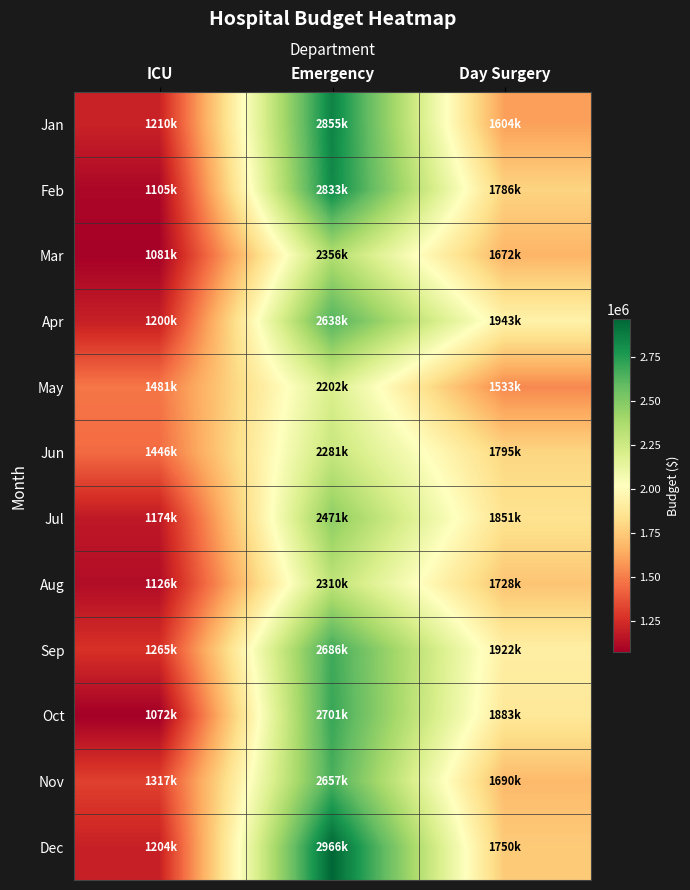

Count the number of data series in this chart.

12